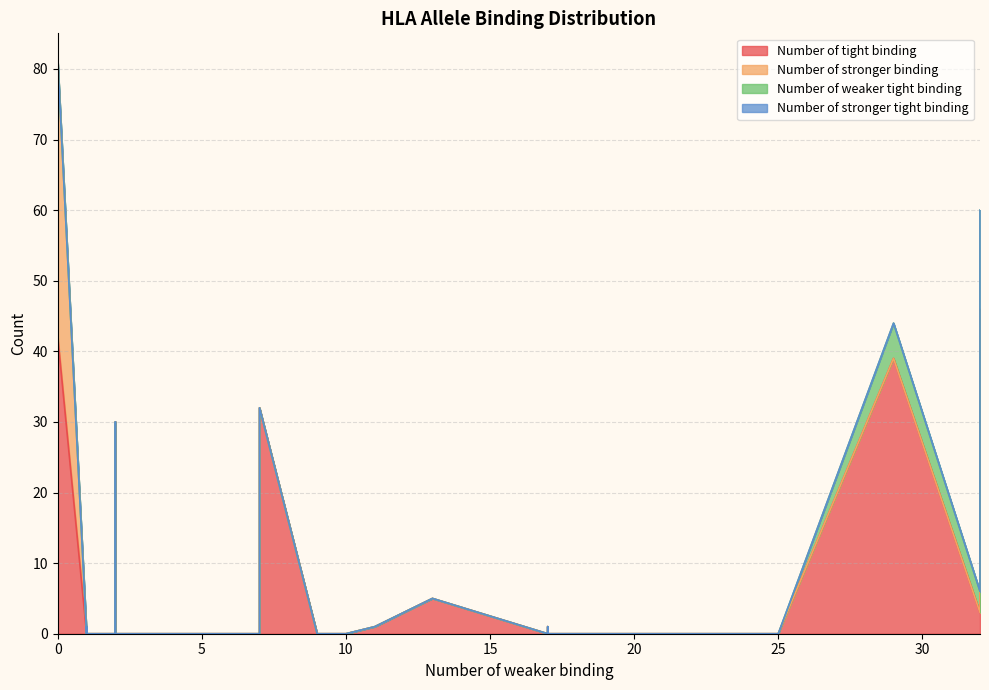

Reading left to right, list all the values displayed in this chart.

Number of tight binding: 44	0	14	42	0	0	1	0	0	30	0	0	0	0	0	0	0	0	32	0	0	1	5	0	1	0	0	39	3	46
Number of stronger binding: 1	2	28	39	0	0	0	0	0	0	0	0	0	0	0	0	0	0	0	0	0	0	0	0	0	0	0	0	0	0
Number of weaker tight binding: 0	0	0	0	0	0	0	0	0	0	0	0	0	0	0	0	0	0	0	0	0	0	0	0	0	0	0	5	3	14
Number of stronger tight binding: 0	0	0	0	0	0	0	0	0	0	0	0	0	0	0	0	0	0	0	0	0	0	0	0	0	0	0	0	0	0